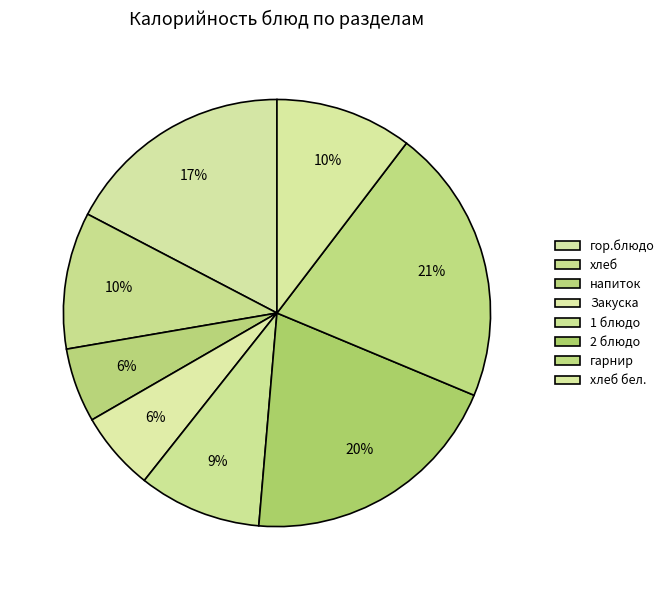

What is the smallest slice in the pie chart?

напиток